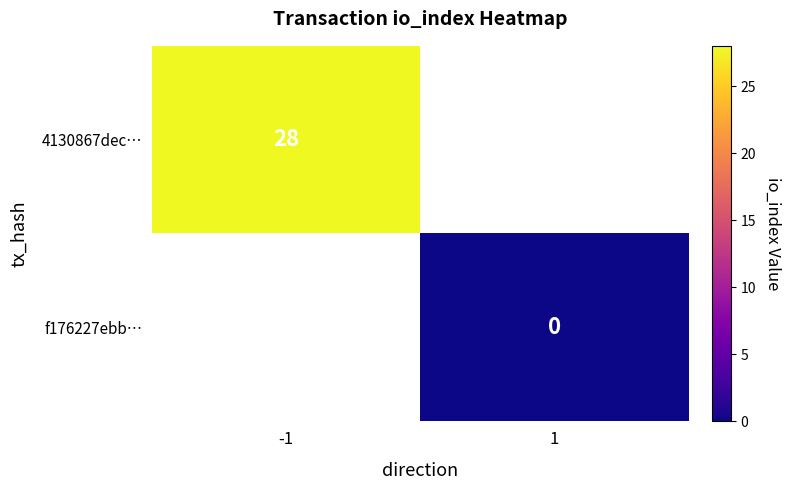

Is it true that 4130867dec… equals 6 at -1?

False